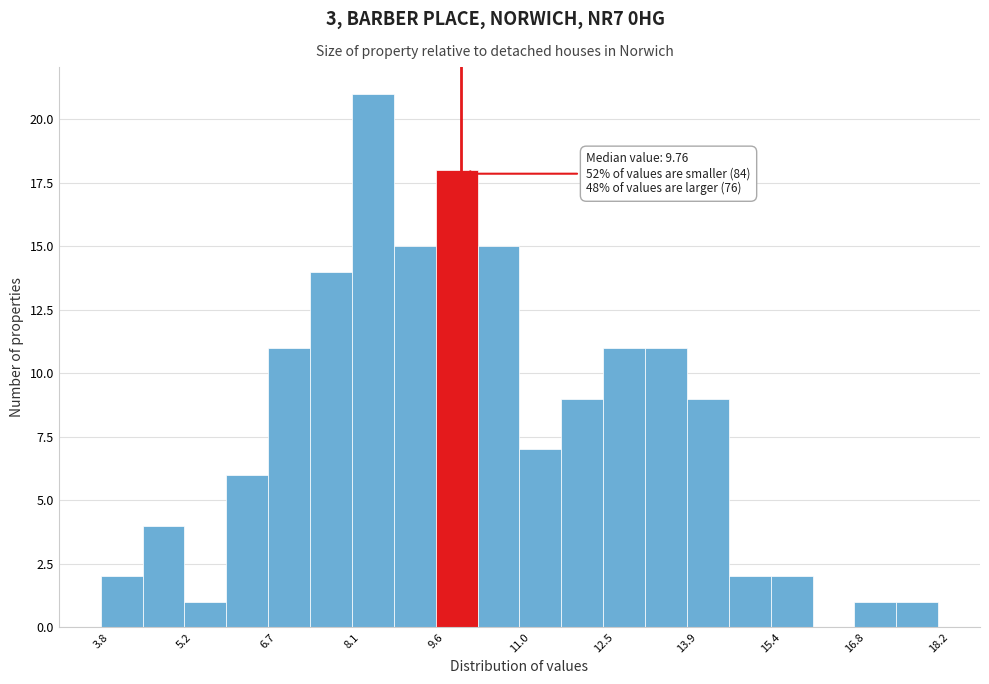

Around what value on the x-axis is the tallest bar? Give the approximate position of its centre, as read against the axis.

8.4